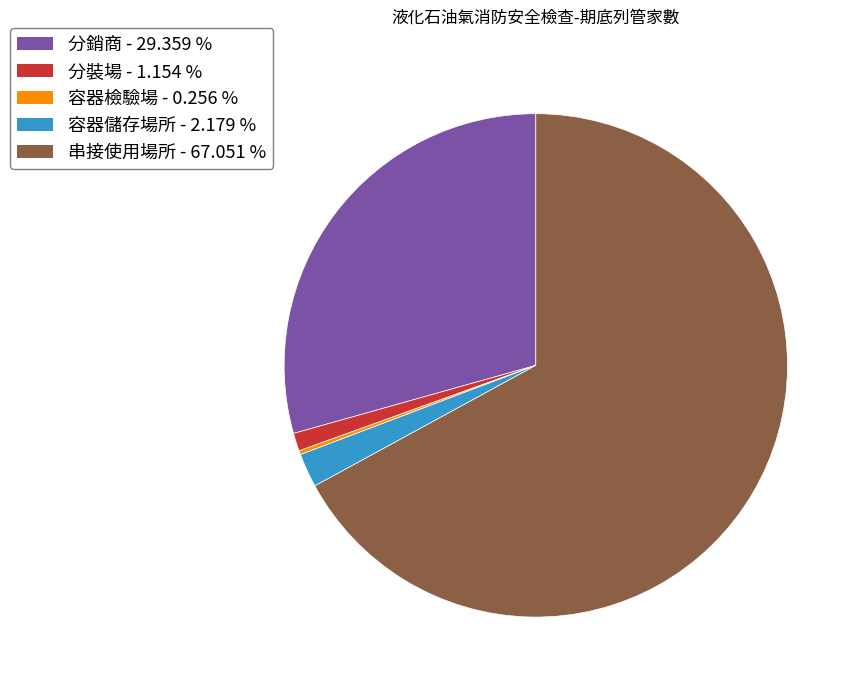

Between 分裝場 - 1.154 % and 串接使用場所 - 67.051 %, which is larger?

串接使用場所 - 67.051 %